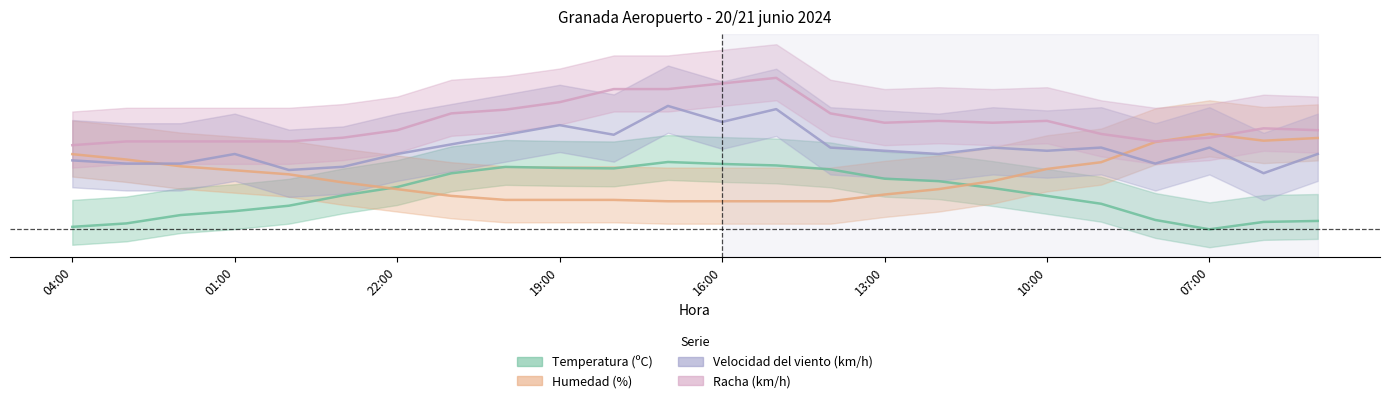

List the labels in order of Temperatura (ºC) value, smallest first.

07:00, 04:00, 03:00, 06:00, 05:00, 08:00, 02:00, 01:00, 00:00, 09:00, 10:00, 23:00, 11:00, 22:00, 12:00, 13:00, 21:00, 14:00, 18:00, 19:00, 20:00, 15:00, 16:00, 17:00